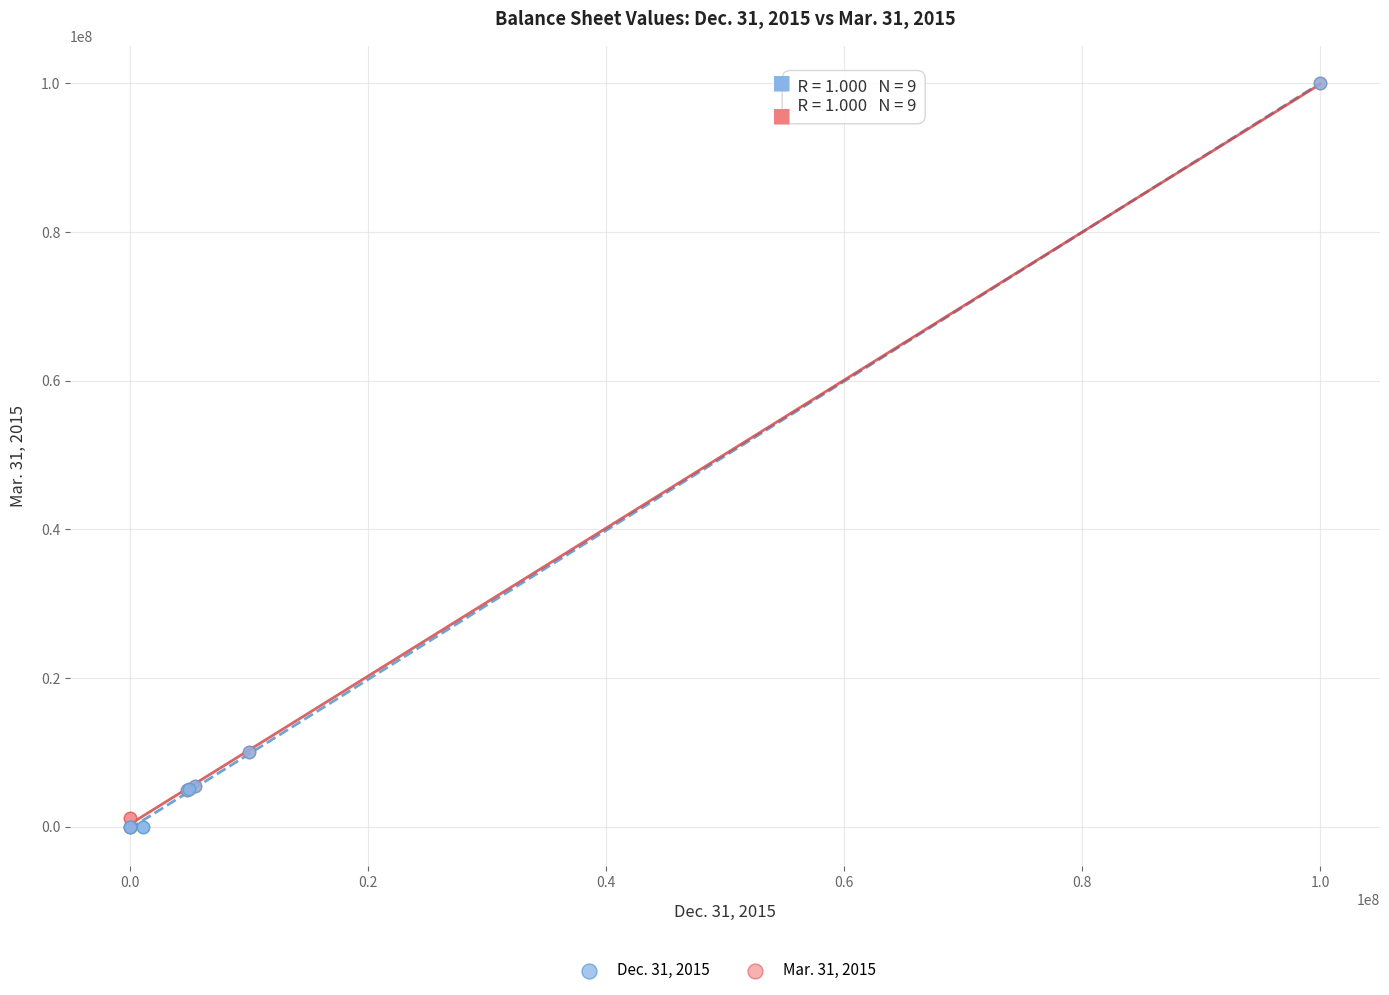

Which series has the largest Y range (max minus min)?

Dec. 31, 2015